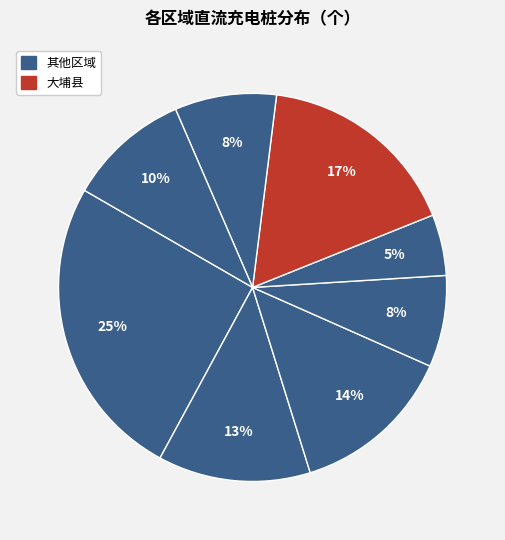

Does any single category account for the majority?

No